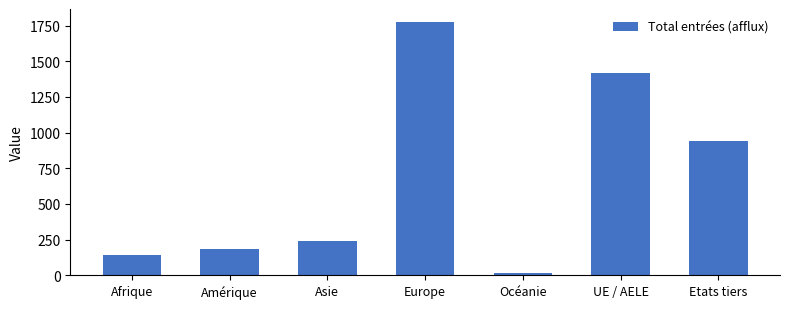

List the labels in order of value, smallest first.

Océanie, Afrique, Amérique, Asie, Etats tiers, UE / AELE, Europe